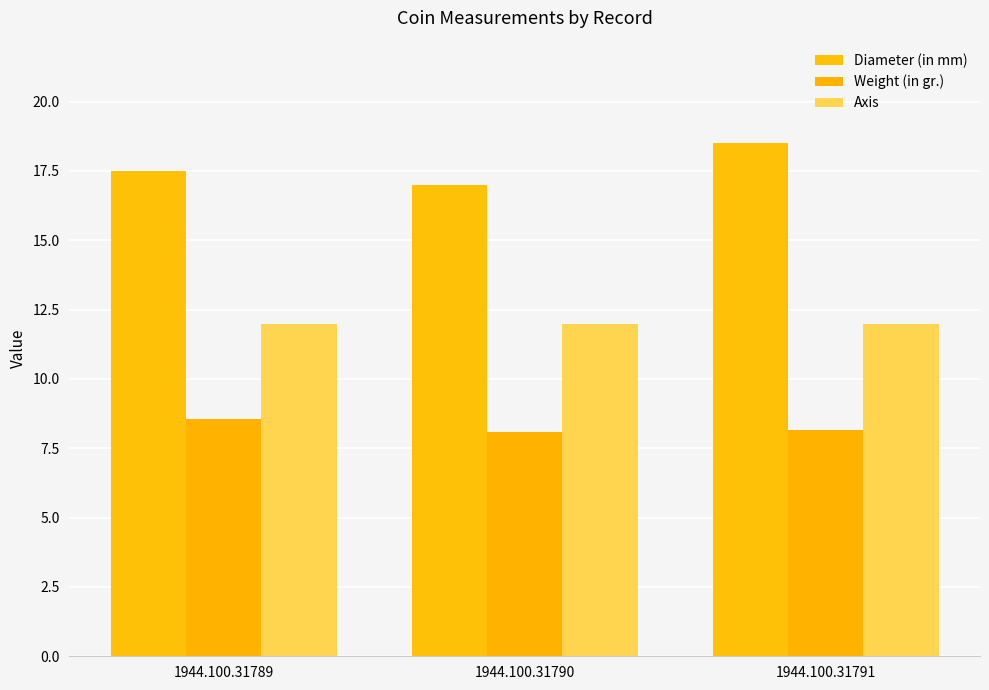

What is the value of the Diameter (in mm) bar at the 2nd from the left?

17.0